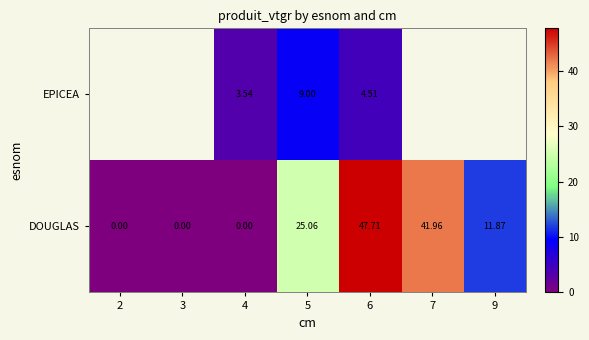

How many series are shown in this chart?

2